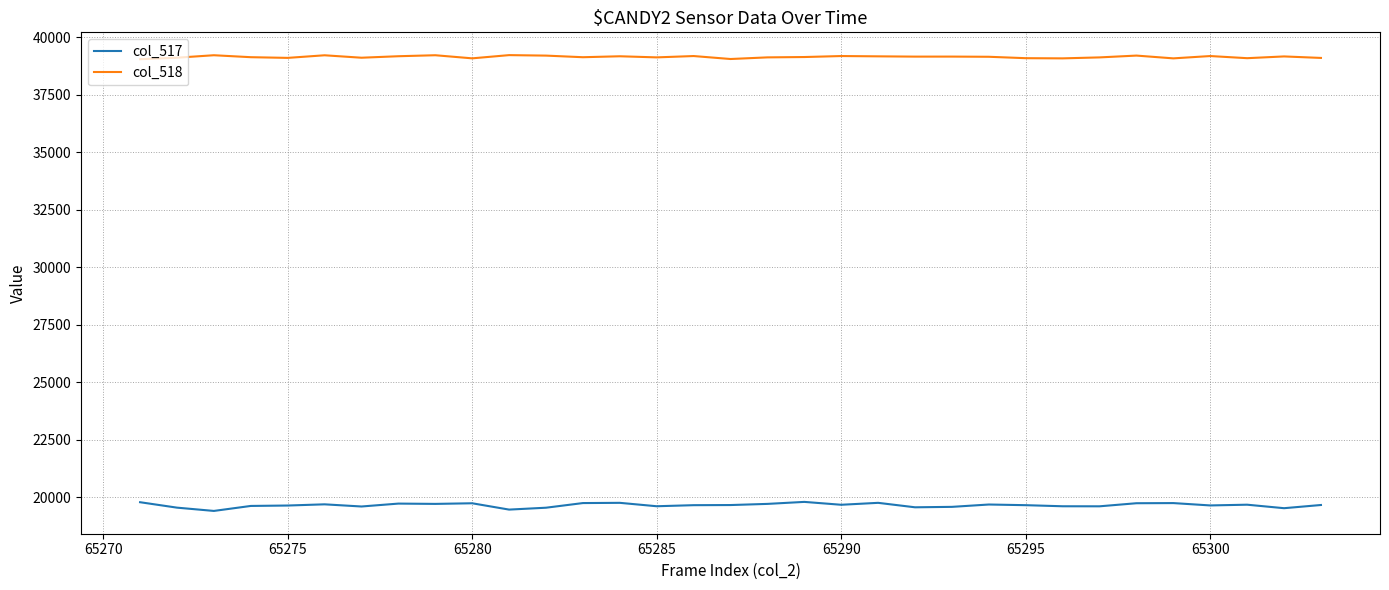

Rank the series by their average value, from lowest to highest.

col_517, col_518